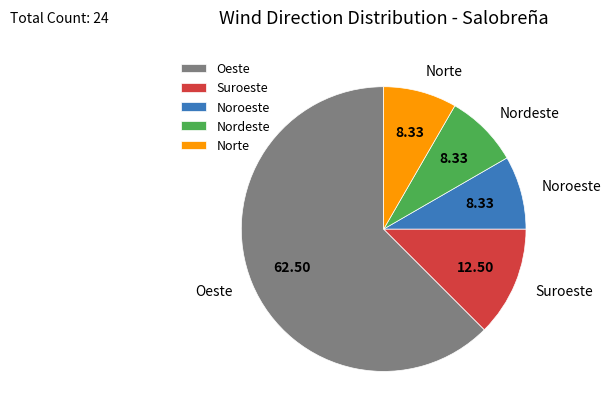

Which category has the biggest portion of the pie?

Oeste